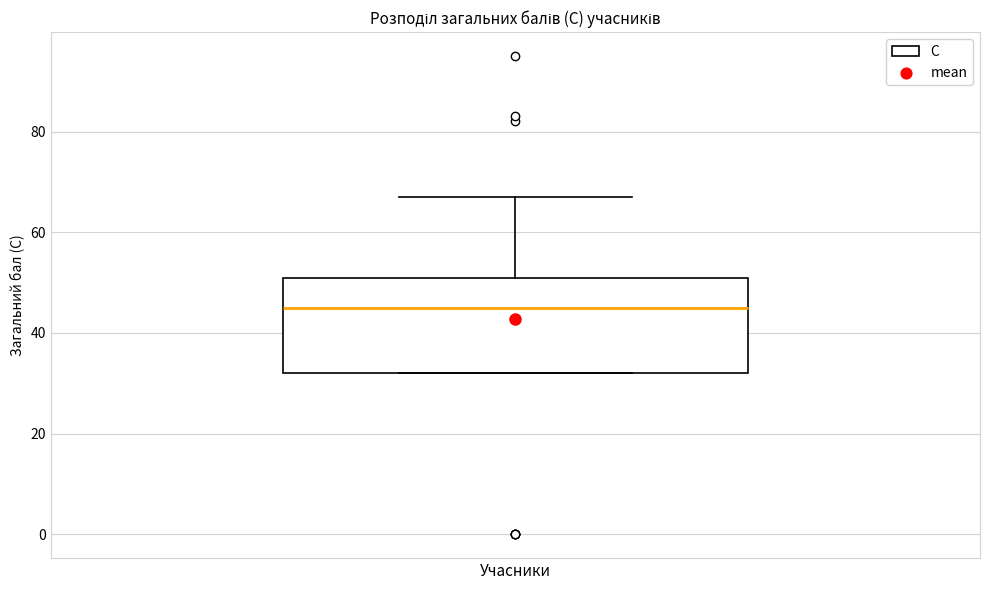

Where does the median line of the box for Учасники sit on the y-axis? The values are not printed on the chart, so give them approximately, as read against the axis.

46